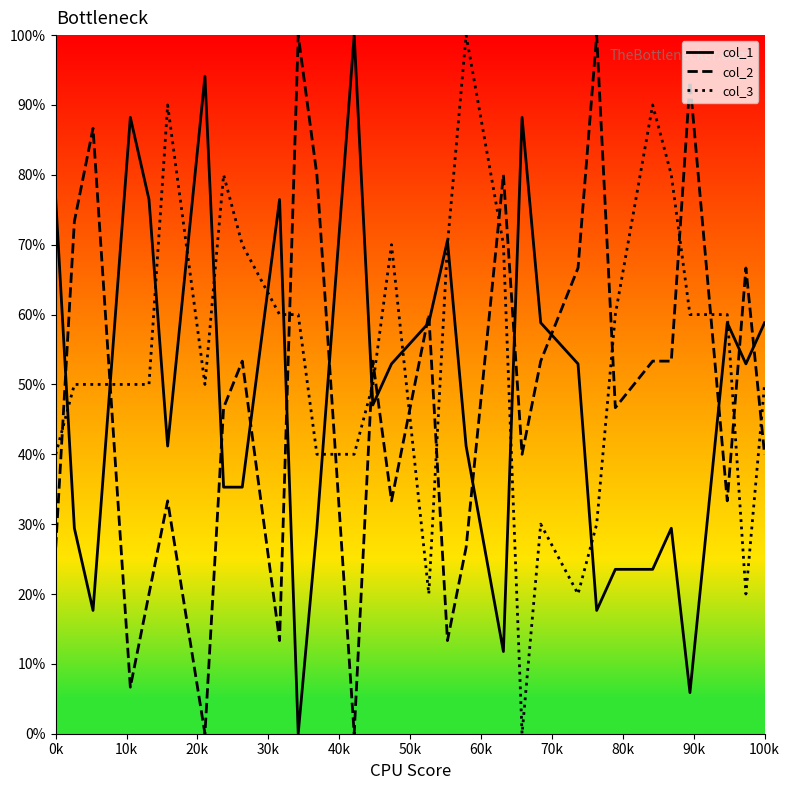

Which series has the largest total across all categories?

col_3